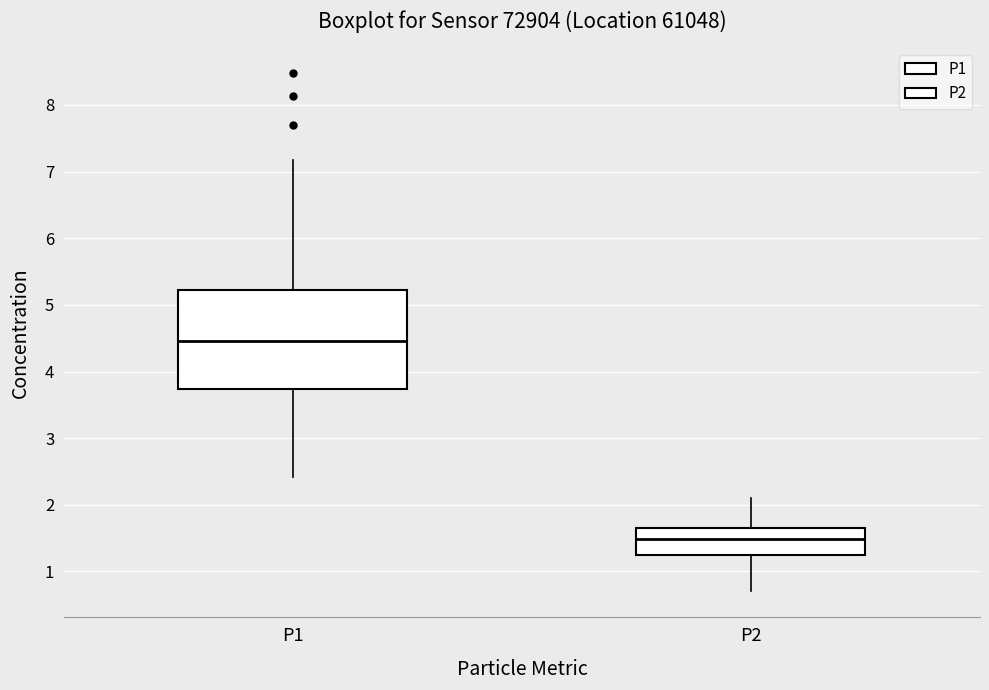

Reading left to right, read every box against the y-axis: the position of its median line, the range the box covers, and the ends of its whiskers. The values are not printed on the chart, so give them approximately, as read against the axis.

P1: median 4.5, box 3.7 to 5.2, whiskers 2.4 to 7.2
P2: median 1.5, box 1.2 to 1.7, whiskers 0.7 to 2.1